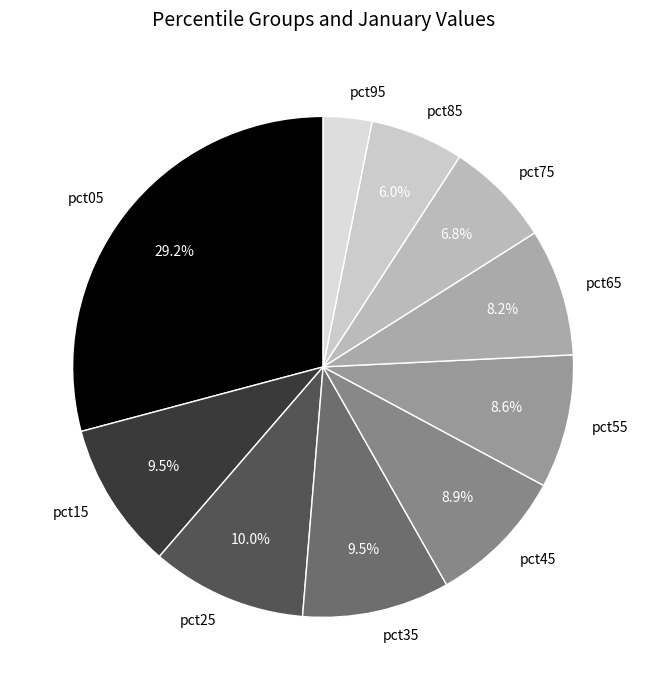

To the nearest percent, what is the average slice percentage?

10%